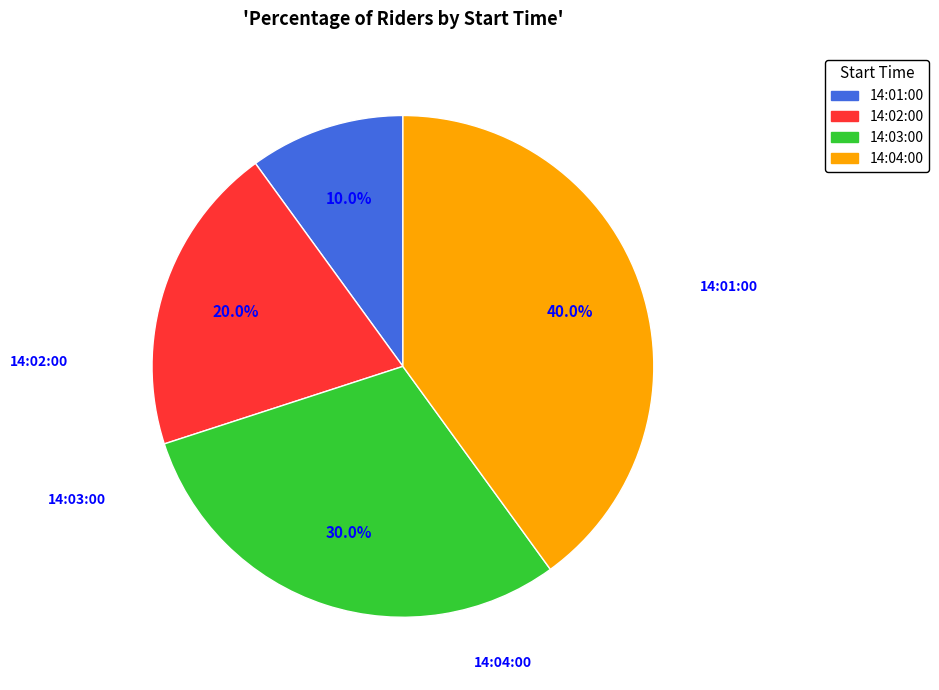

Which has a higher value, 14:01:00 or 14:03:00?

14:03:00